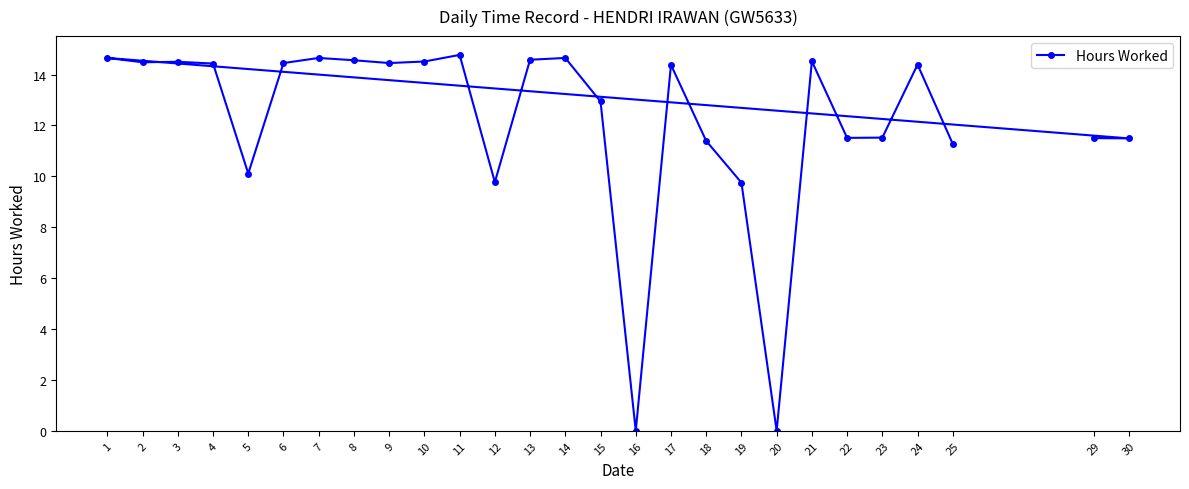

True or false: the data shows 20.2 at 13.

False